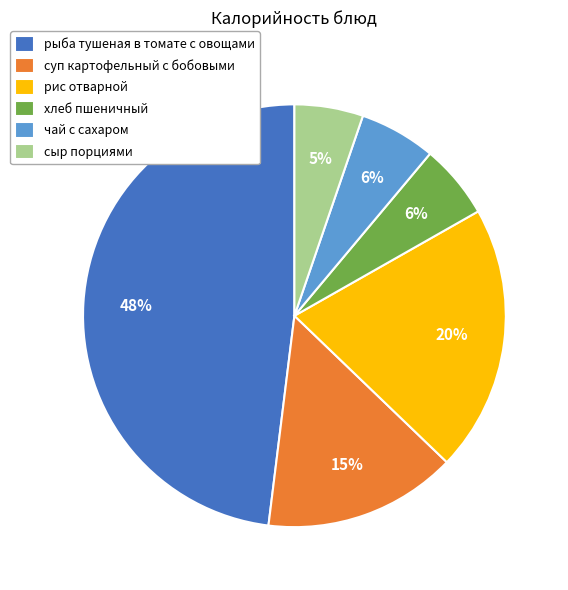

To the nearest percent, what percentage of the pie is рис отварной?

20%